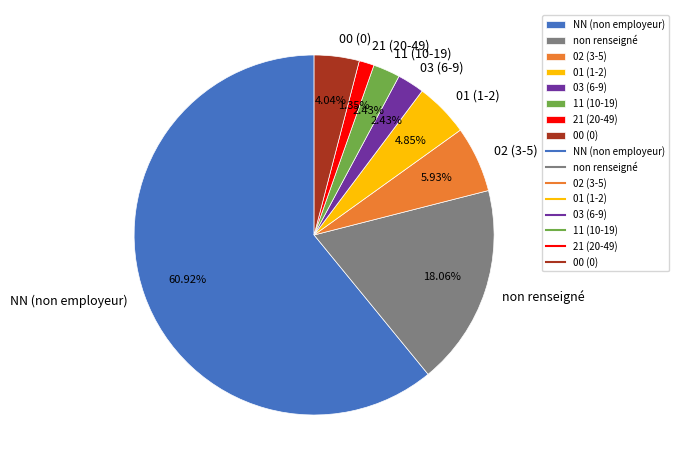

Is the sum of 21 (20-49) and 02 (3-5) greater than half?

No